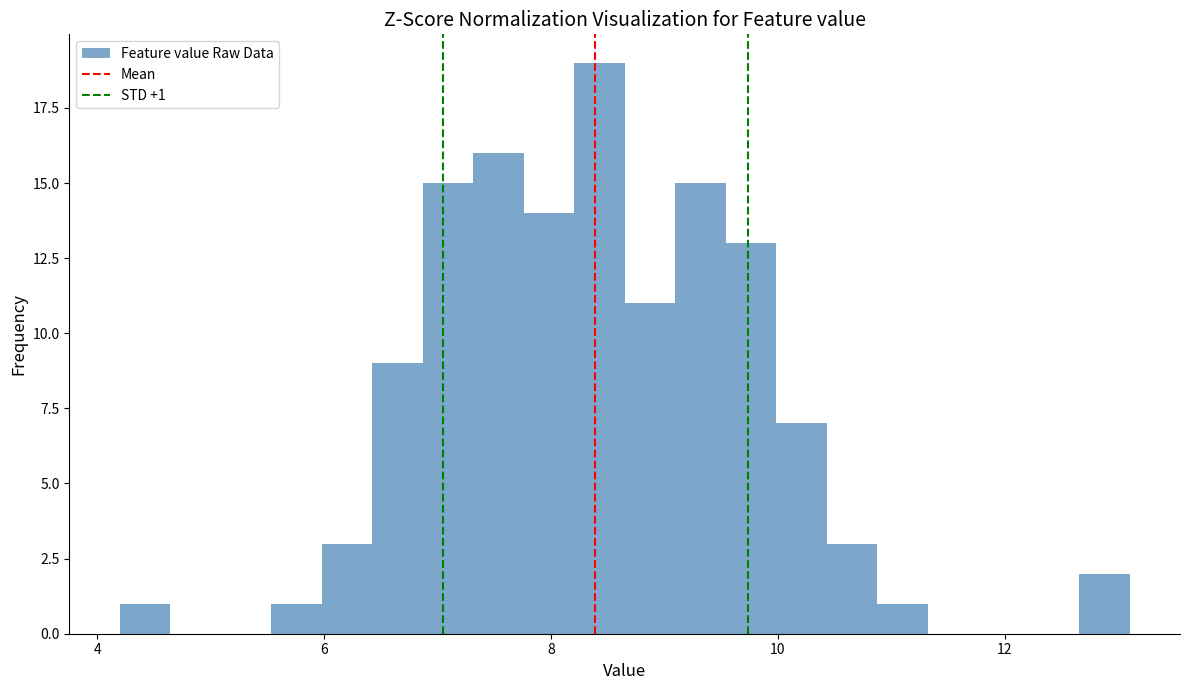

Read against the x-axis, roughly where is the centre of the tallest bar?

8.4